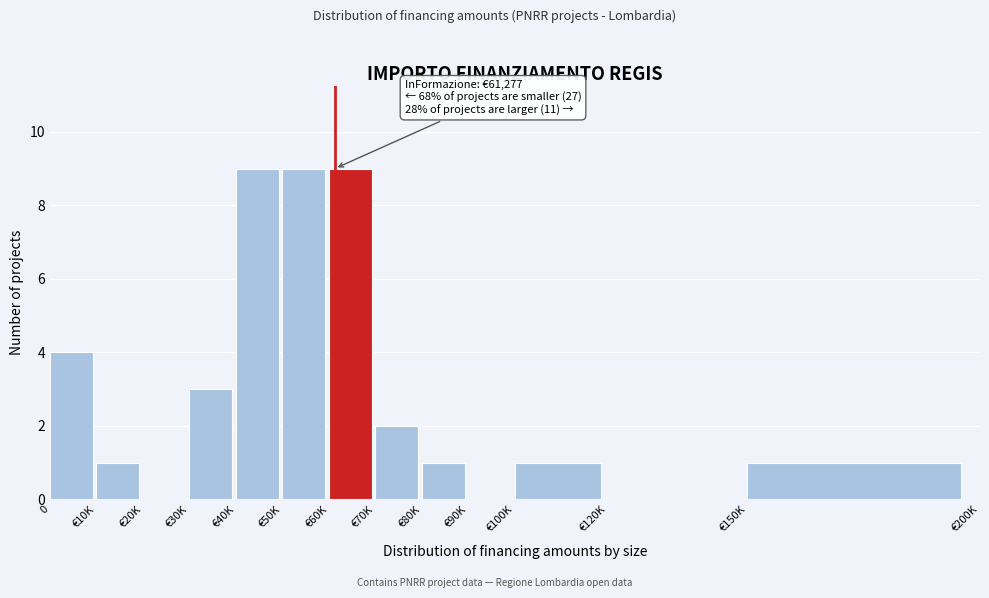

Reading left to right, transcribe all the data shown in this chart.

0=4	€10K=1	€20K=0	€30K=3	€40K=9	€50K=9	€60K=9	€70K=2	€80K=1	€90K=0	€100K=1	€120K=0	€150K=1